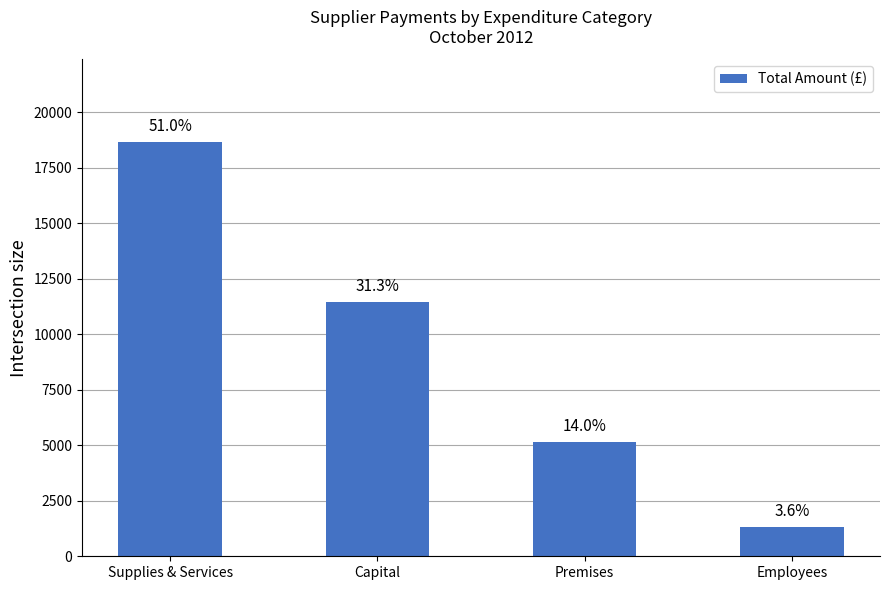

At which label is the value closest to 9978?

Capital